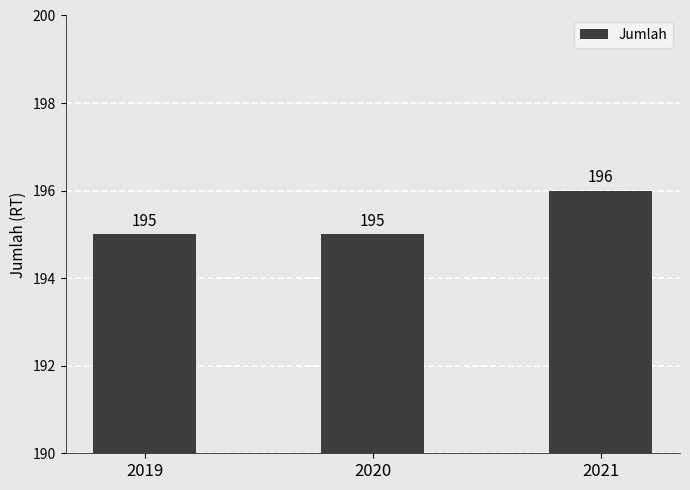

Does the chart contain stacked bars?

No